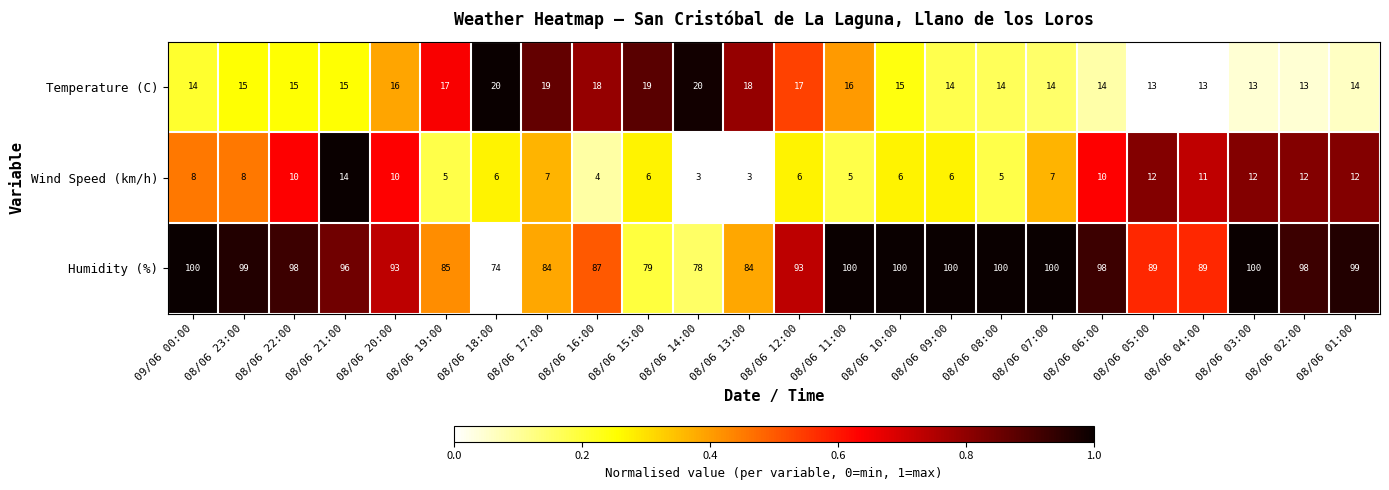

What is the difference between the second highest and second lowest values in the Humidity (%) series?

22